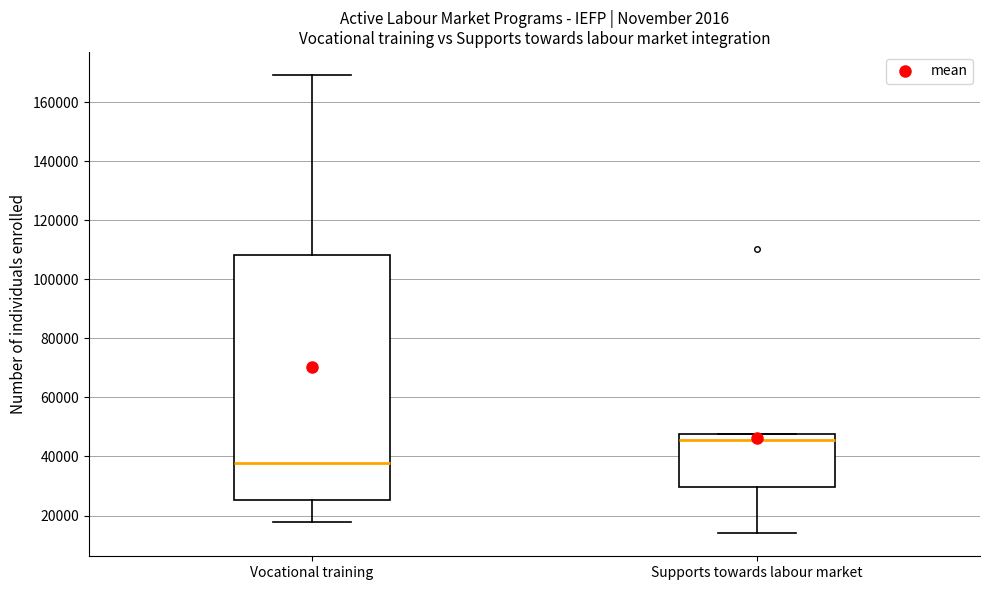

Reading left to right, read every box against the y-axis: the position of its median line, the range the box covers, and the ends of its whiskers. The values are not printed on the chart, so give them approximately, as read against the axis.

Vocational training: median 38000, box 26000 to 108000, whiskers 18000 to 170000
Supports towards labour market: median 46000, box 30000 to 48000, whiskers 14000 to 48000